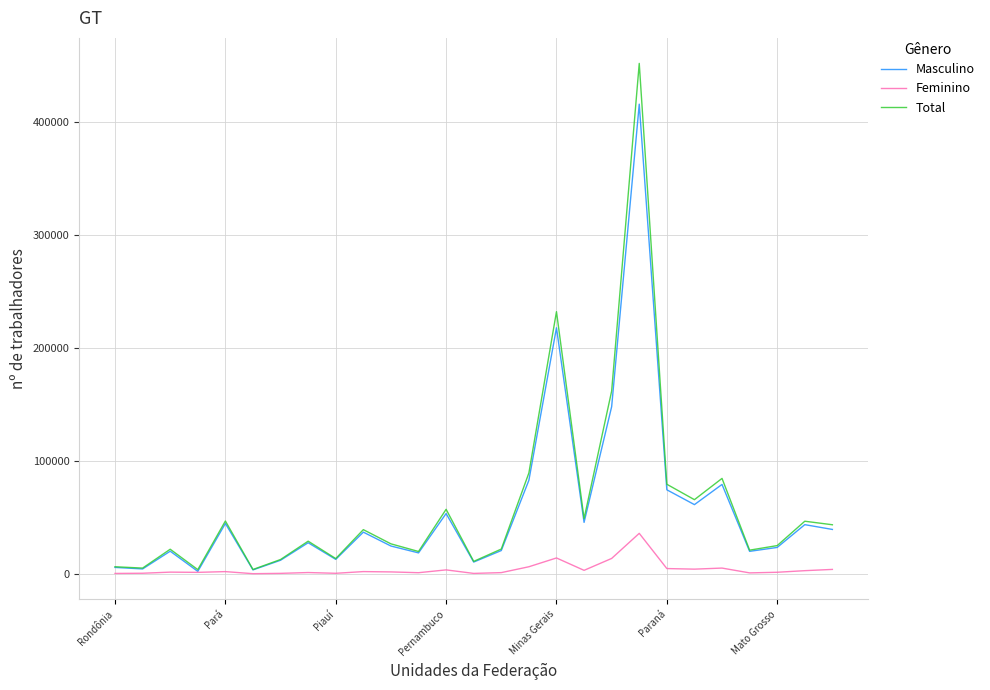

What is the maximum value shown in the chart?

452272